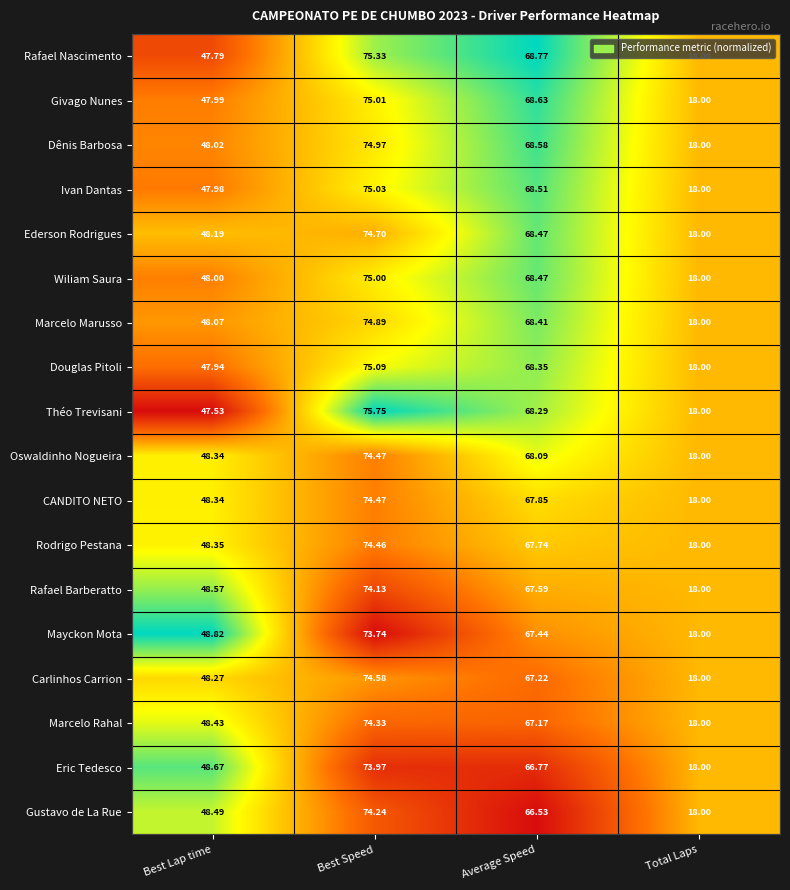

At which category is the sum across all series the highest?

Best Speed